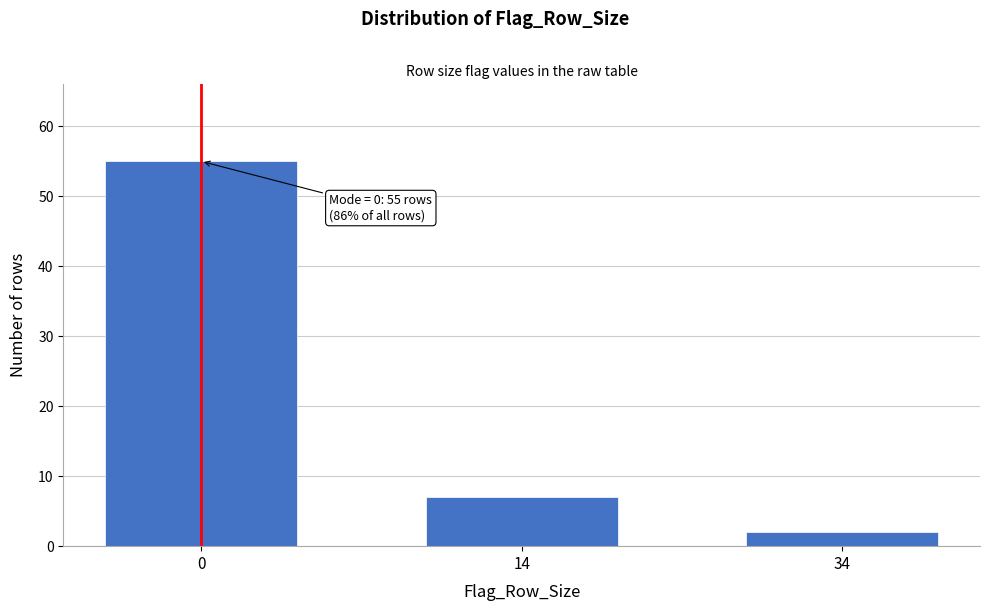

Reading left to right, extract all data points from this chart.

0=55	14=7	34=2